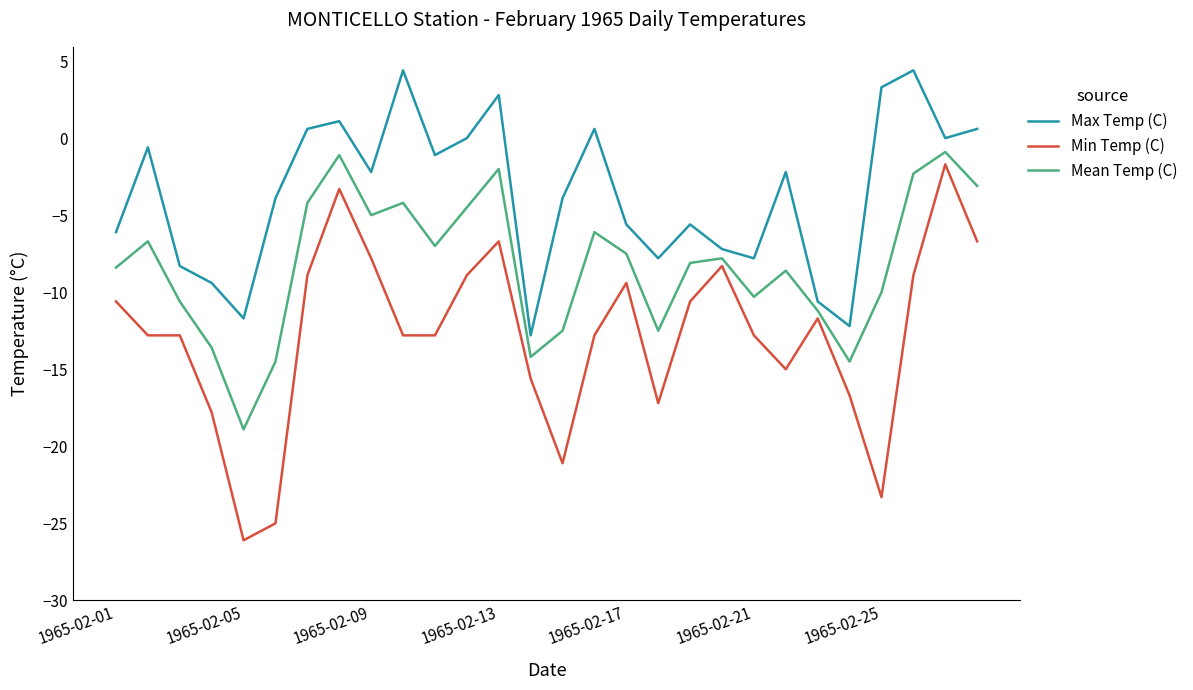

Which series has the widest spread of values?

Min Temp (C)